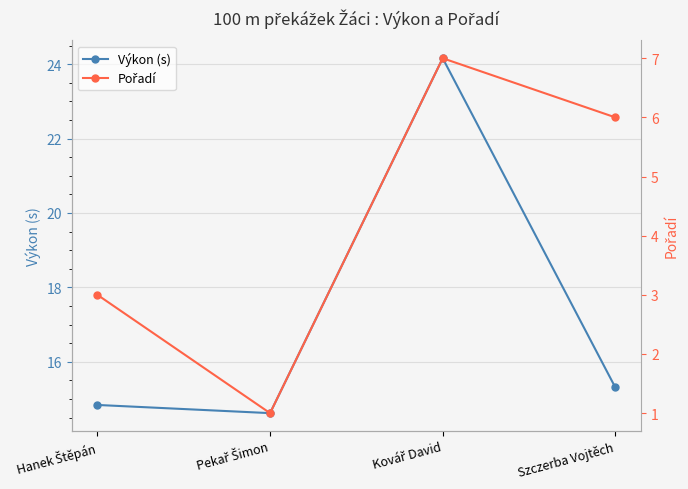

True or false: Výkon (s) and Pořadí intersect in this chart.

False